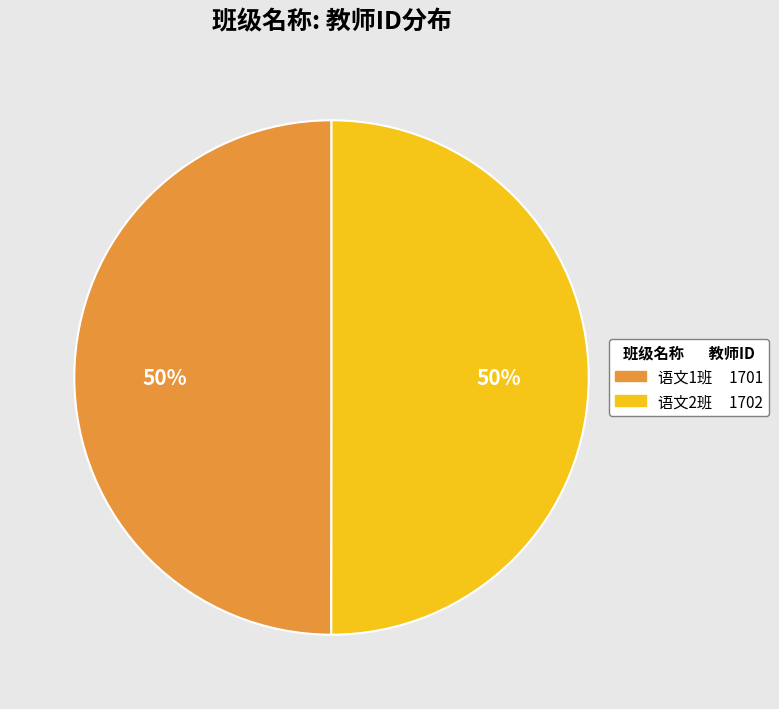

Do 语文2班 and 语文1班 together represent more than half of the pie?

Yes